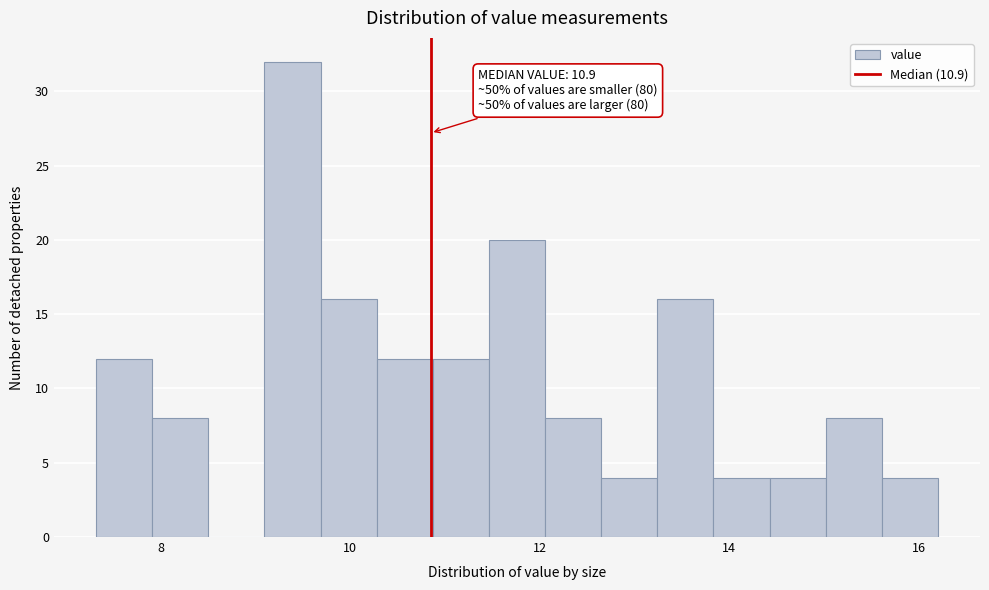

Around what value on the x-axis is the tallest bar? Give the approximate position of its centre, as read against the axis.

9.4